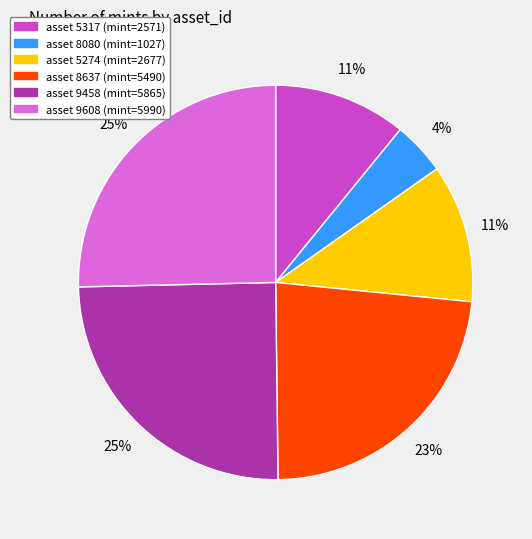

To the nearest percent, what is the average slice percentage?

17%